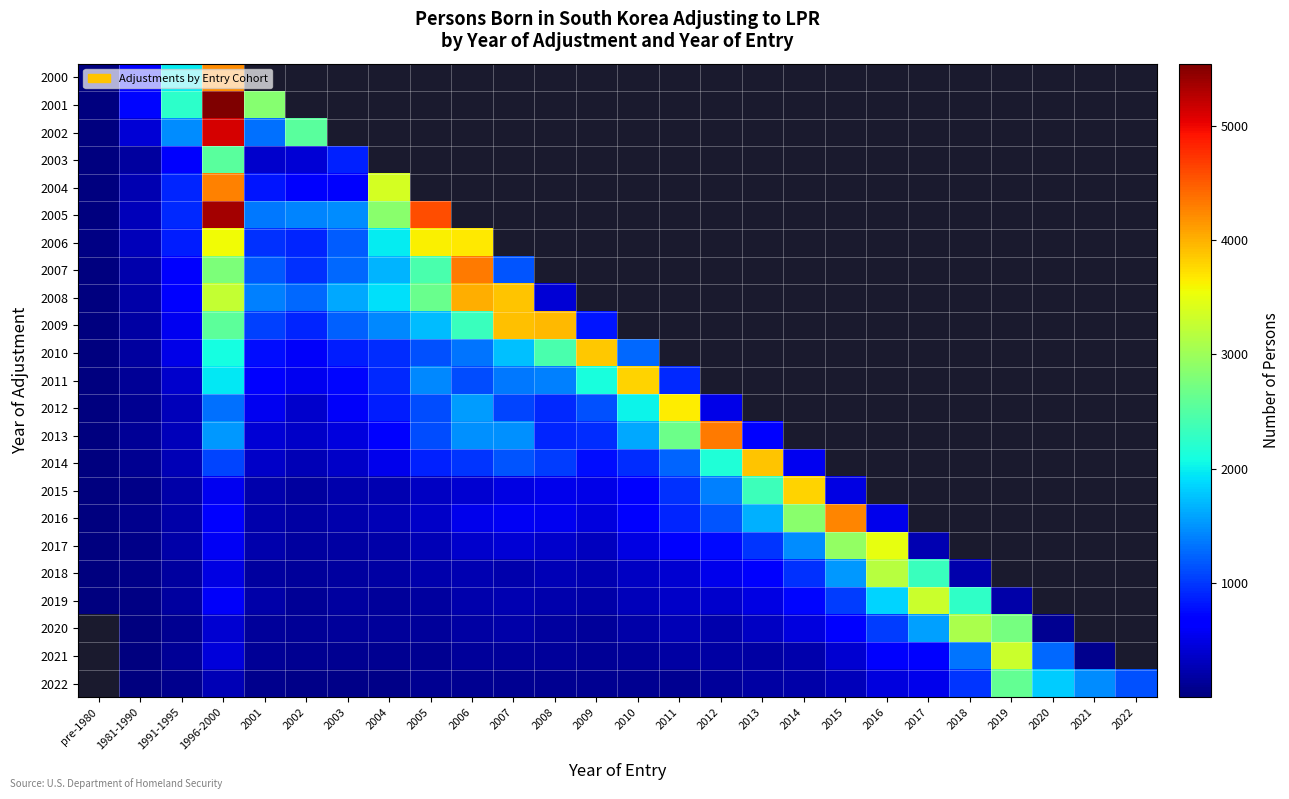

At which category does the chart reach its peak across all series?

1996-2000